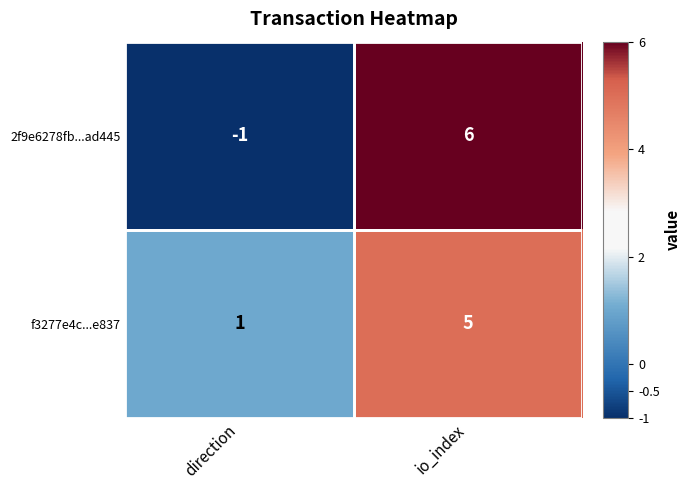

Which category has the highest value in the f3277e4c...e837 series?

io_index